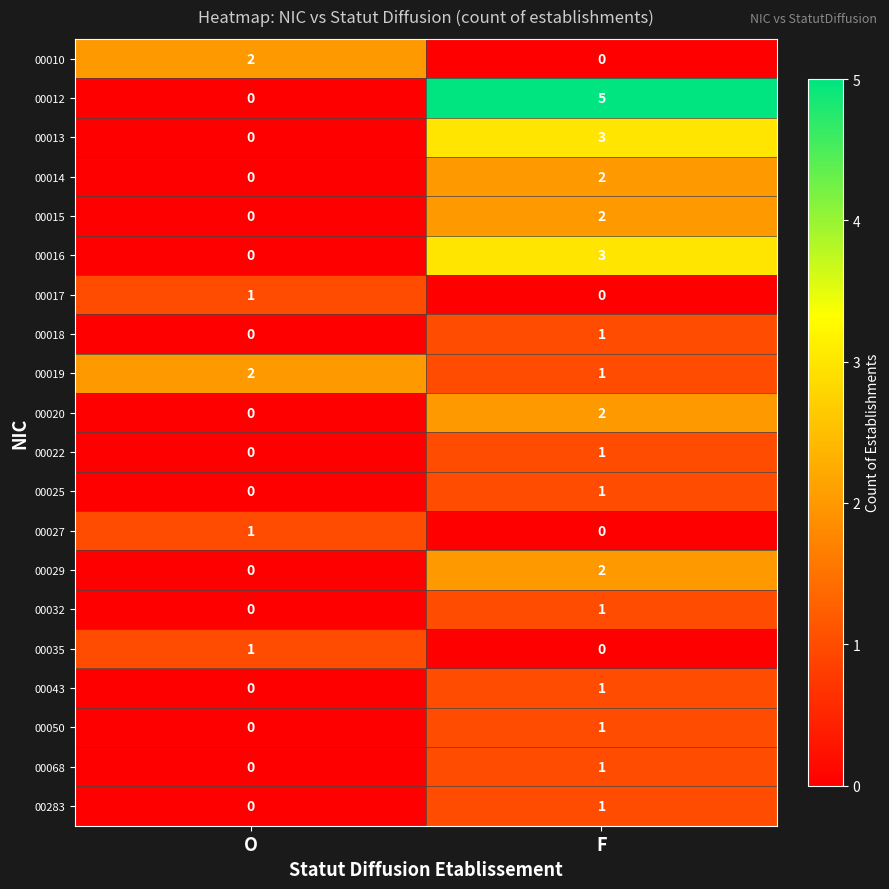

How many data points does each series have?

2